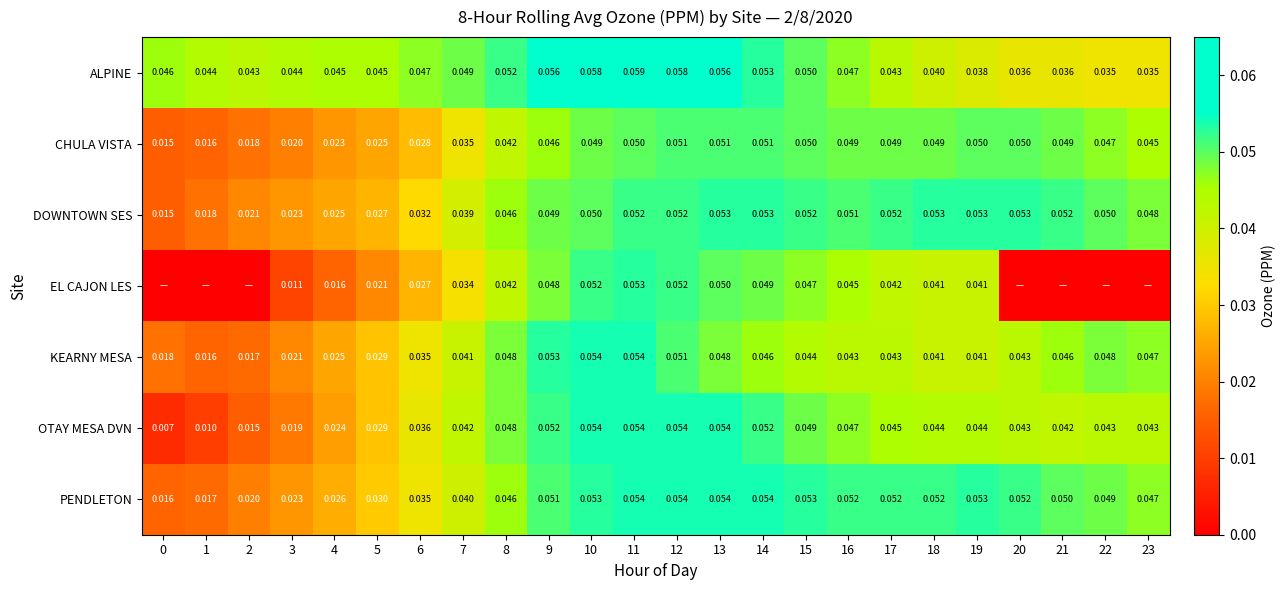

Which series changed the most between 6 and 16?

CHULA VISTA